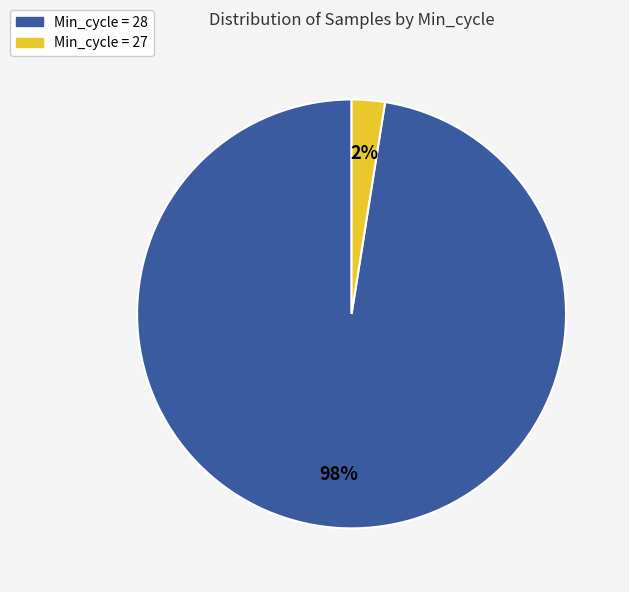

To the nearest percent, what is the average slice percentage?

50%